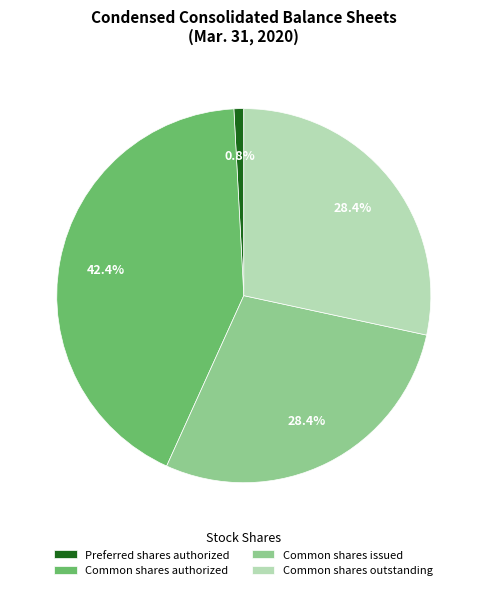

Which slice is the largest?

Common shares authorized